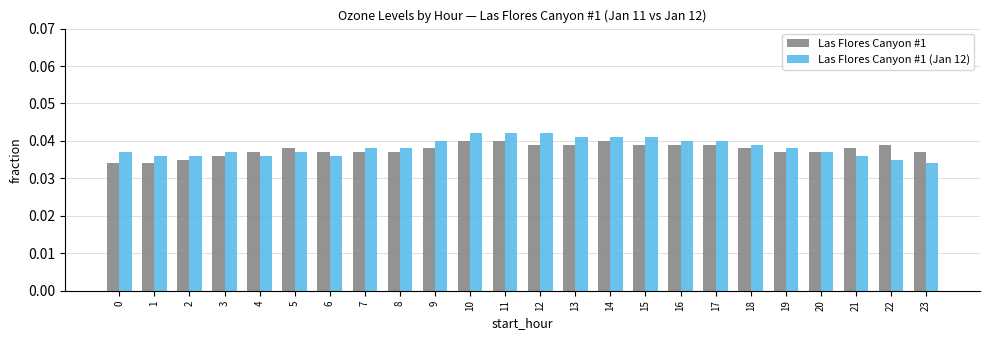

List the series in order of their overall mean, highest first.

Las Flores Canyon #1 (Jan 12), Las Flores Canyon #1